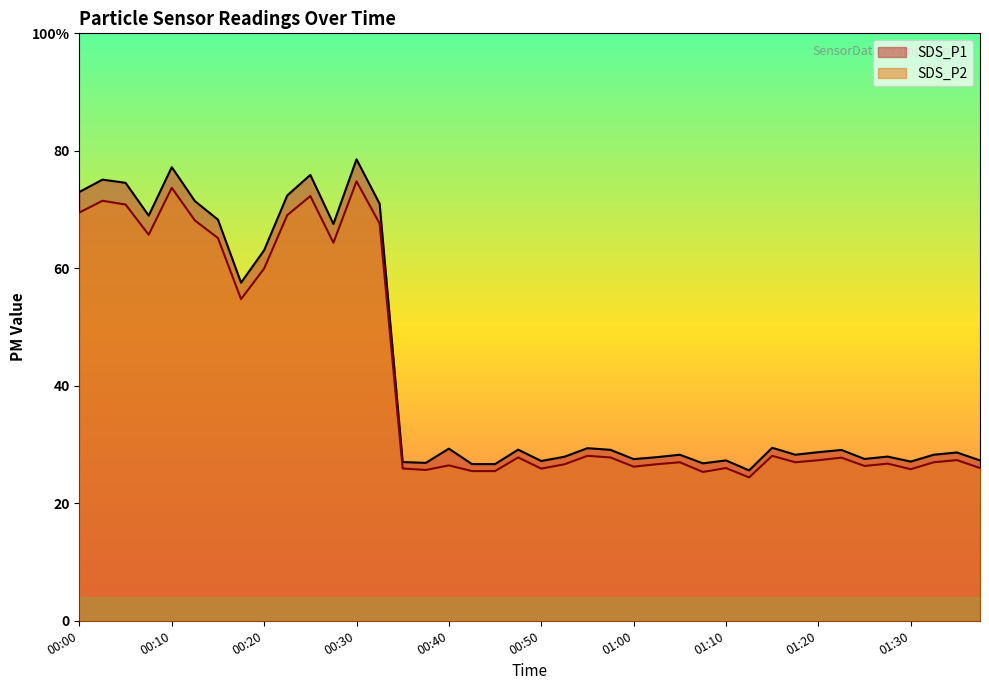

Rank the series at 01:12 from lowest to highest value.

SDS_P2, SDS_P1